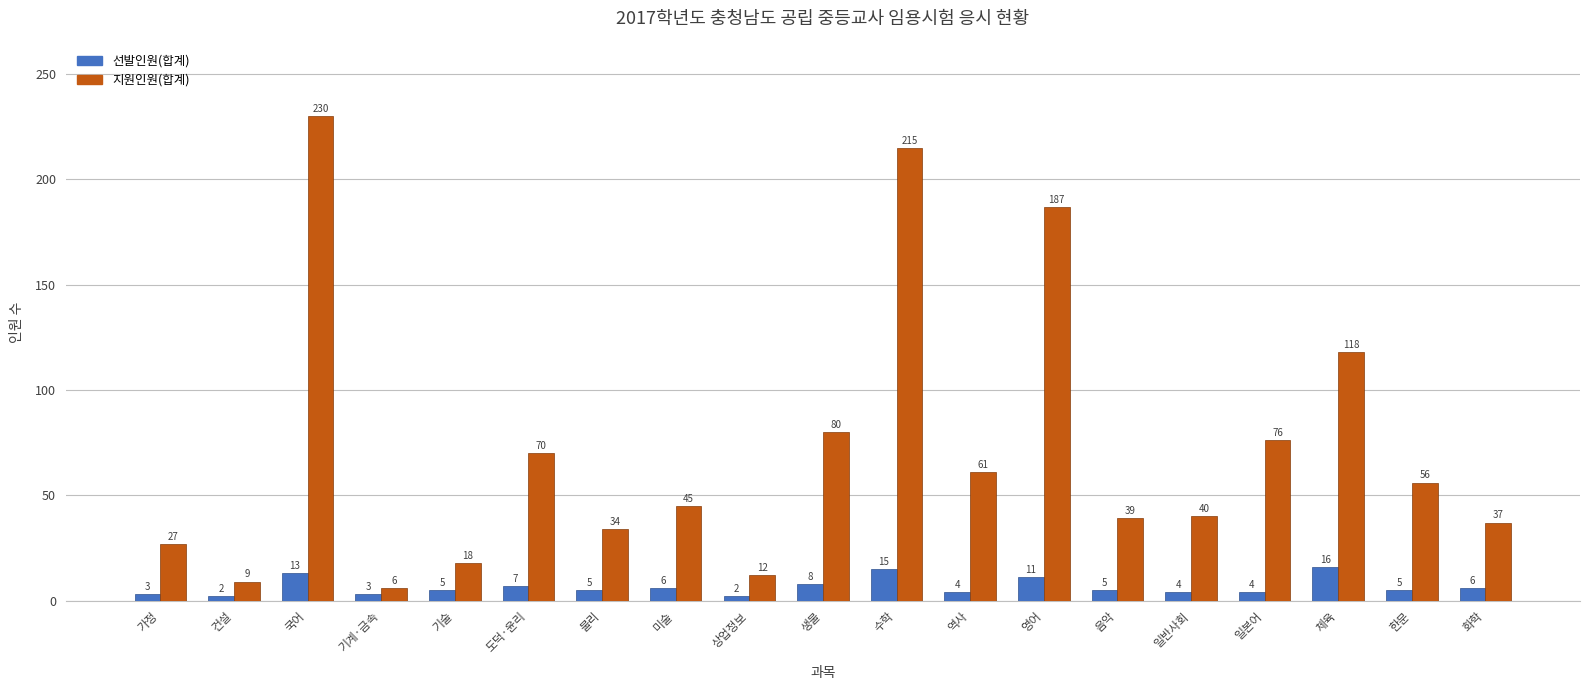

How many bars are there in each group?

2